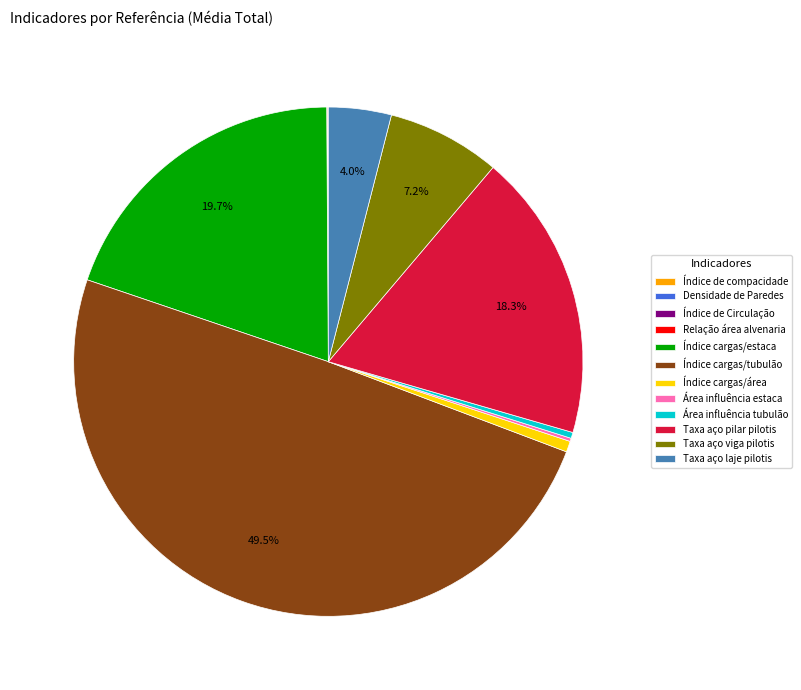

Does Taxa aço laje pilotis represent more than half of the total?

No